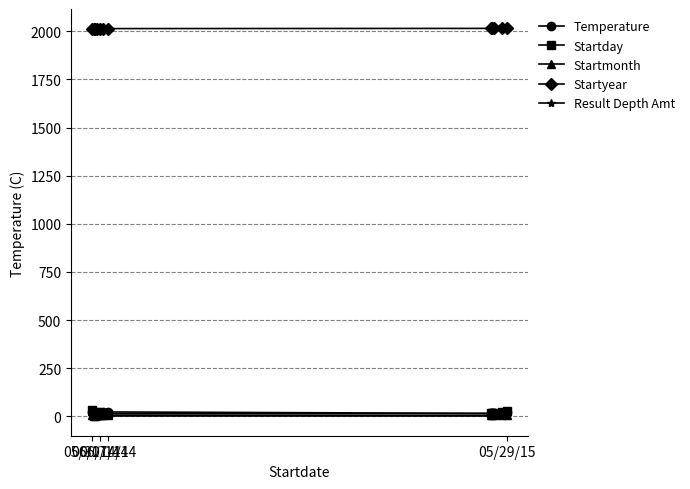

At how many categories does at least one series exceed 316?

12